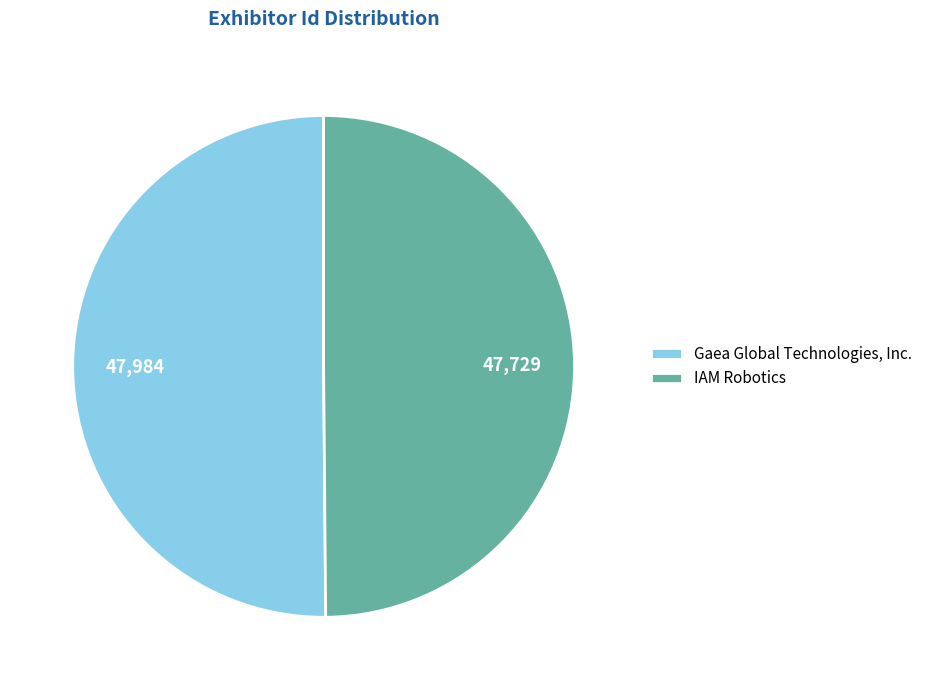

True or false: IAM Robotics accounts for 63% of the total.

False